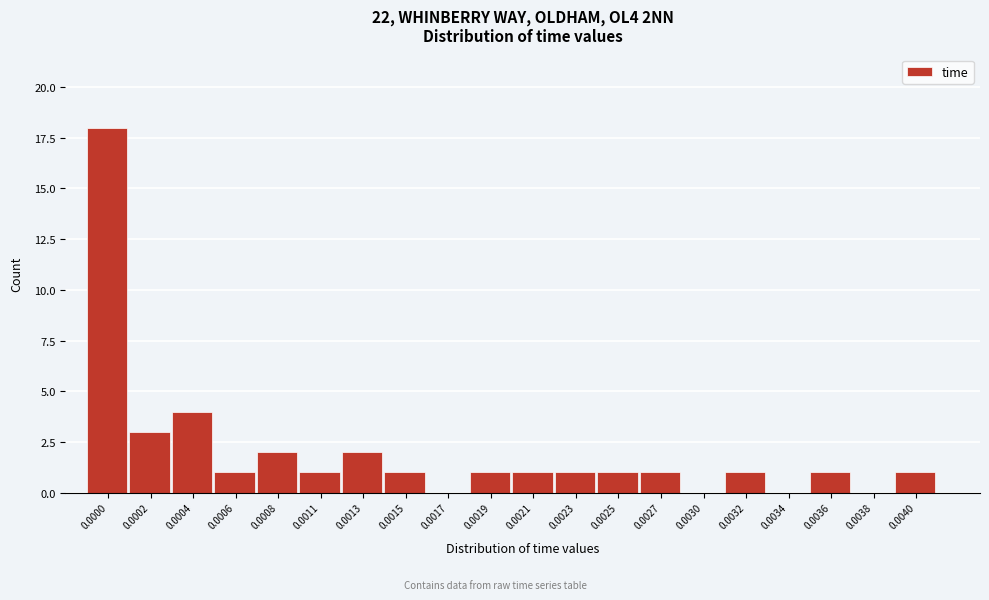

Reading left to right, extract all data points from this chart.

0.0000=18	0.0002=3	0.0004=4	0.0006=1	0.0008=2	0.0011=1	0.0013=2	0.0015=1	0.0017=0	0.0019=1	0.0021=1	0.0023=1	0.0025=1	0.0027=1	0.0030=0	0.0032=1	0.0034=0	0.0036=1	0.0038=0	0.0040=1